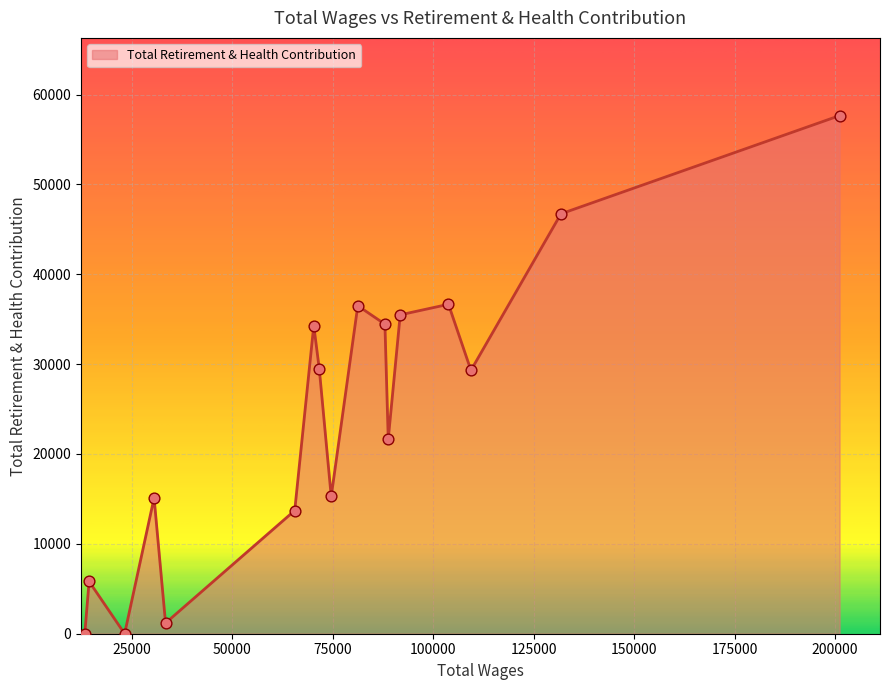

What is the greatest value displayed?

57654